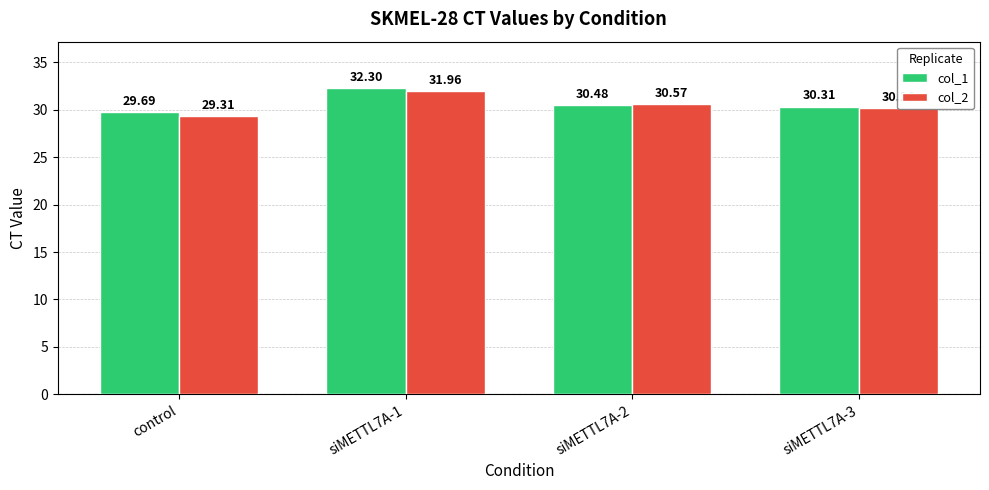

What is the difference between the col_1 values at siMETTL7A-1 and control?

2.6